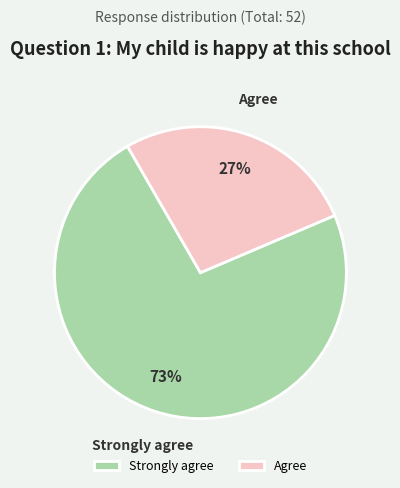

How many segments does this pie chart have?

2